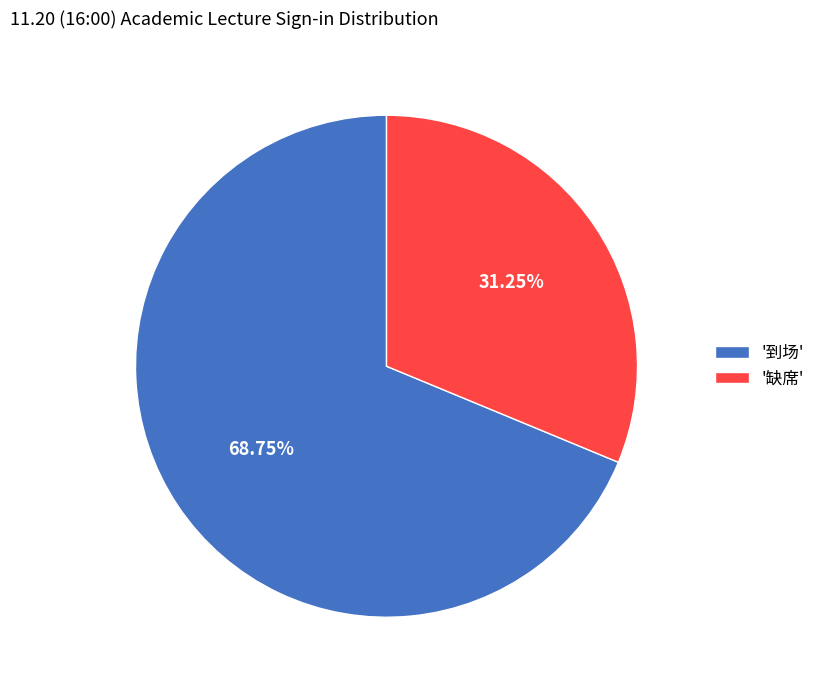

Which category has the biggest portion of the pie?

'到场'